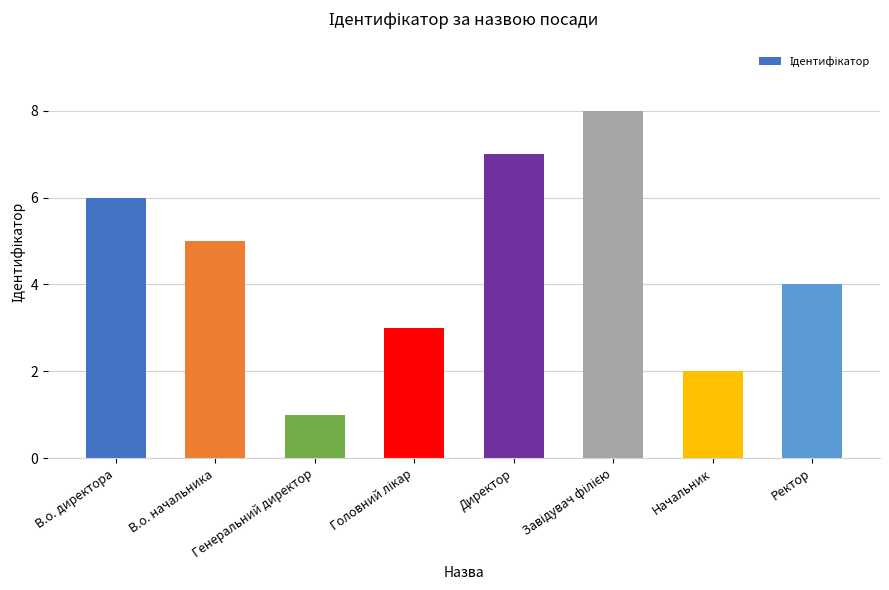

What is the label of the 4th bar from the right?

Директор